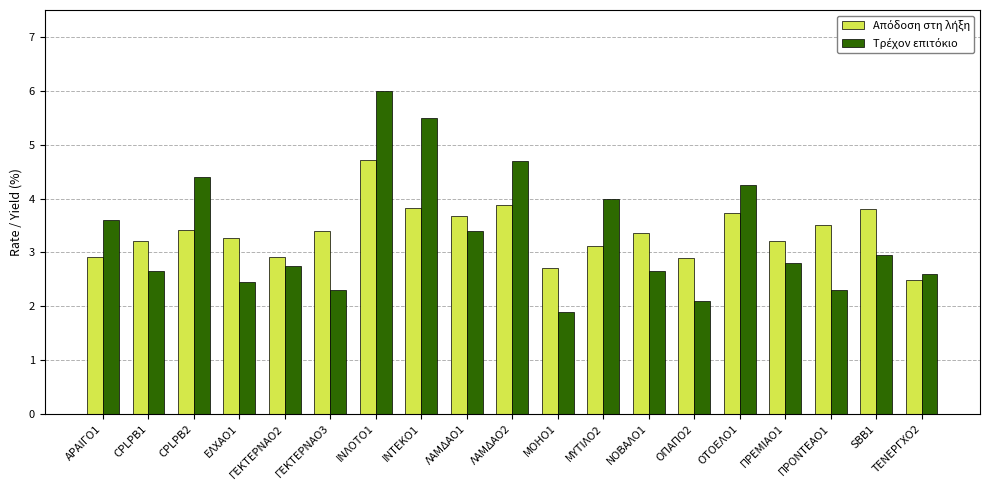

What is the total value across all series at ΙΝΛΟΤΟ1?

10.7